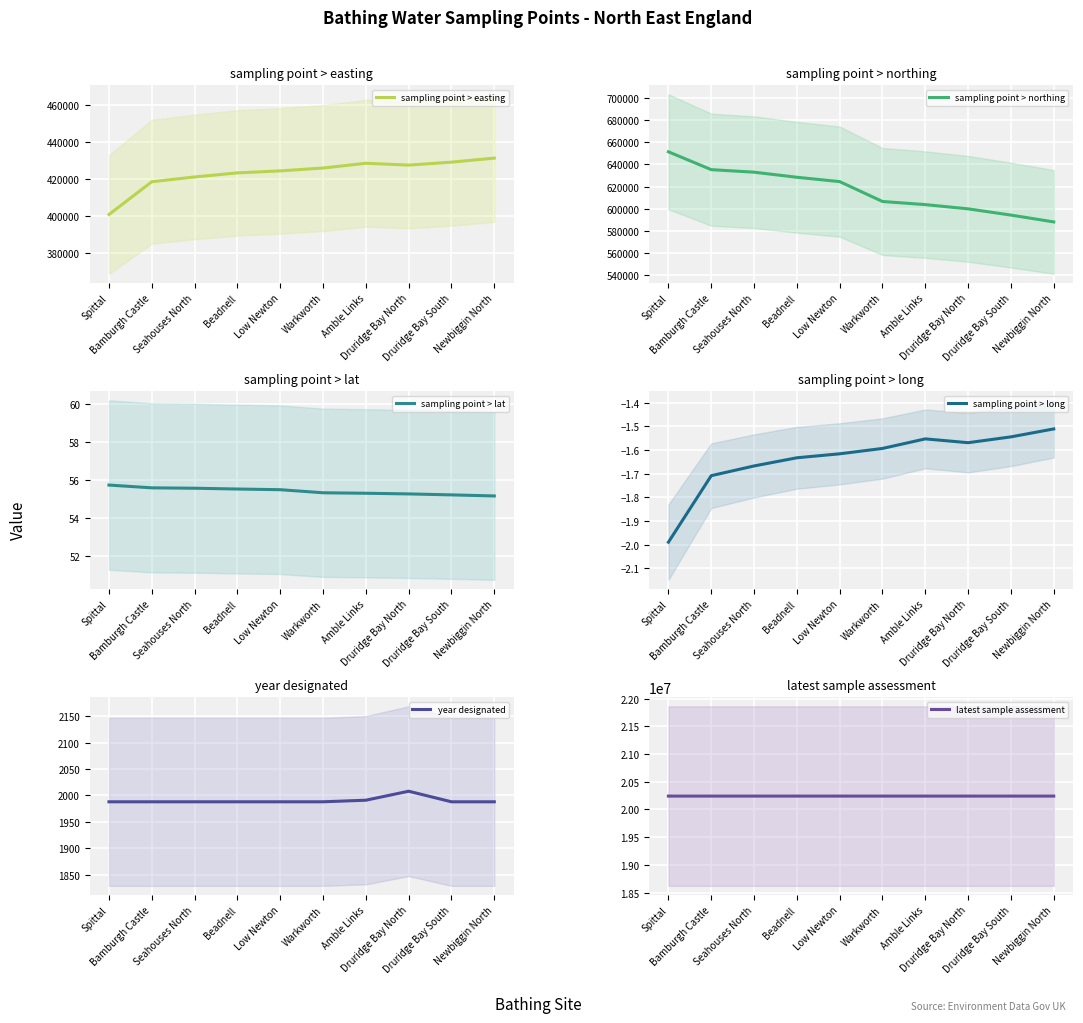

How many data points in sampling point > easting are less than 425920?

5